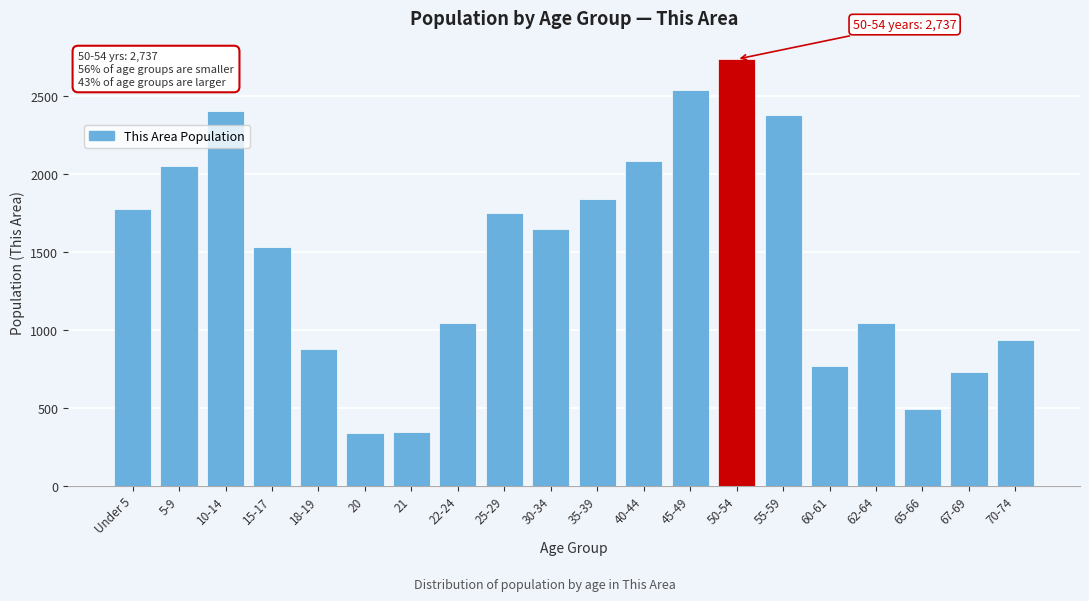

What is the change in value from 62-64 to 67-69?

-316